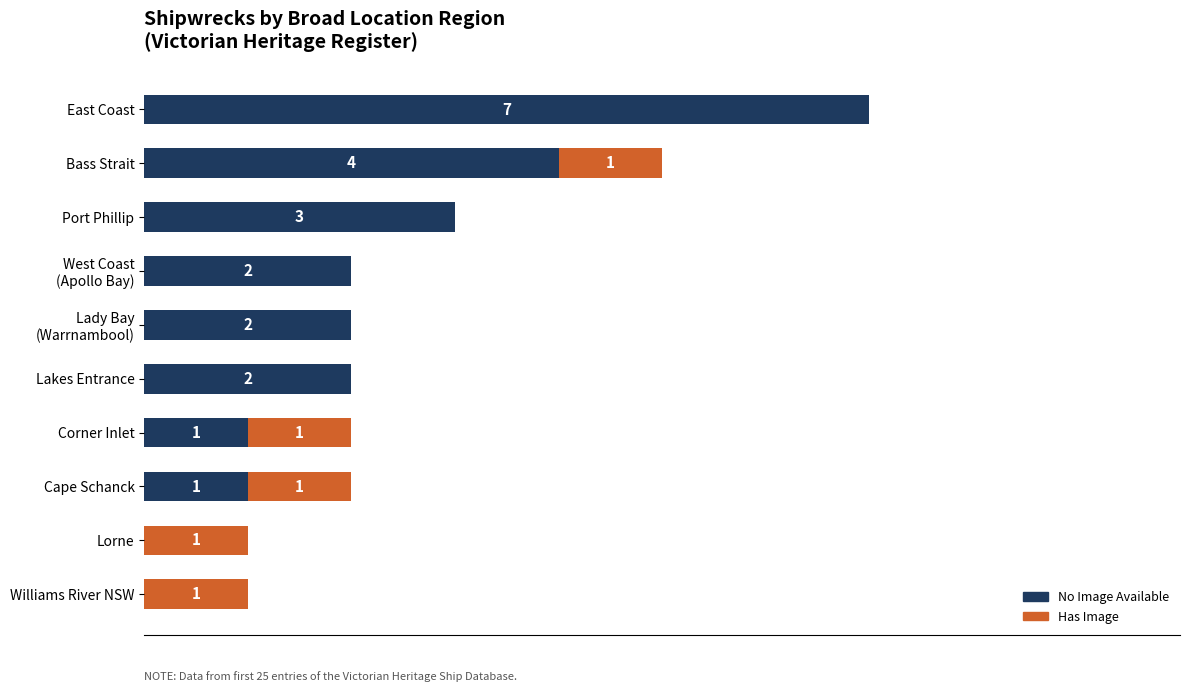

At which category is the sum across all series the highest?

East Coast